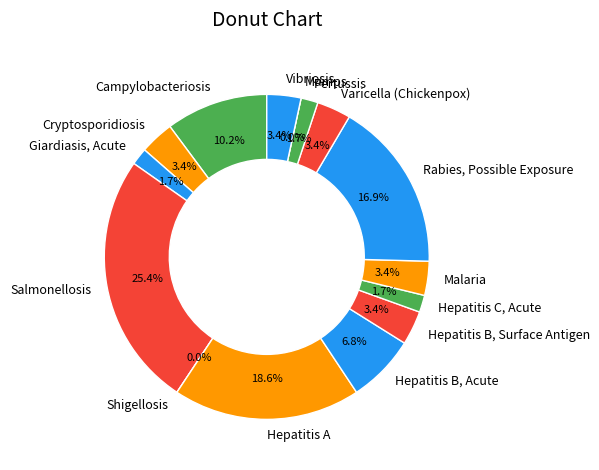

Does Hepatitis A represent more than half of the total?

No